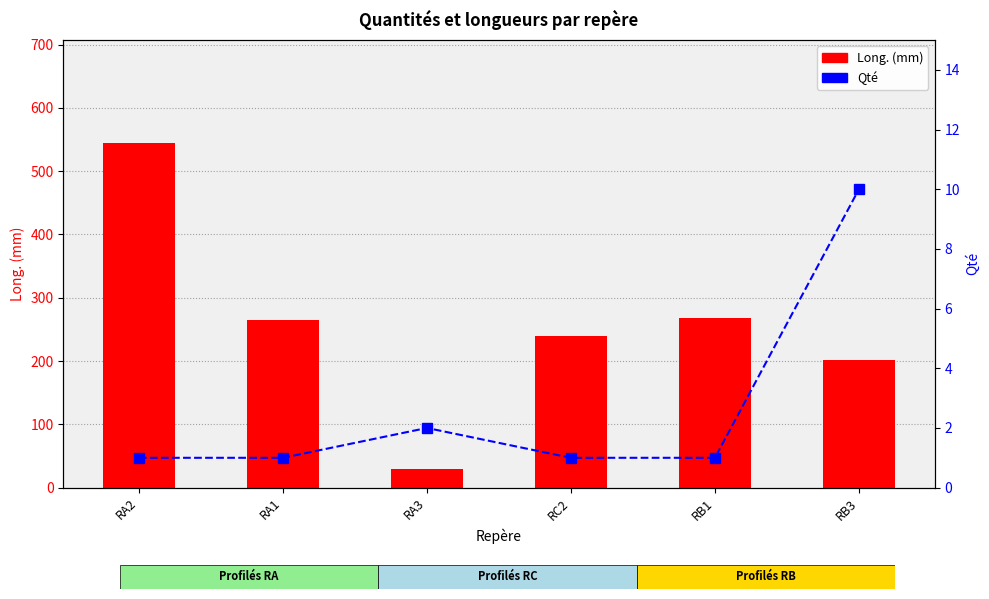

Rank the series by their average value, from lowest to highest.

Qté, Long. (mm)